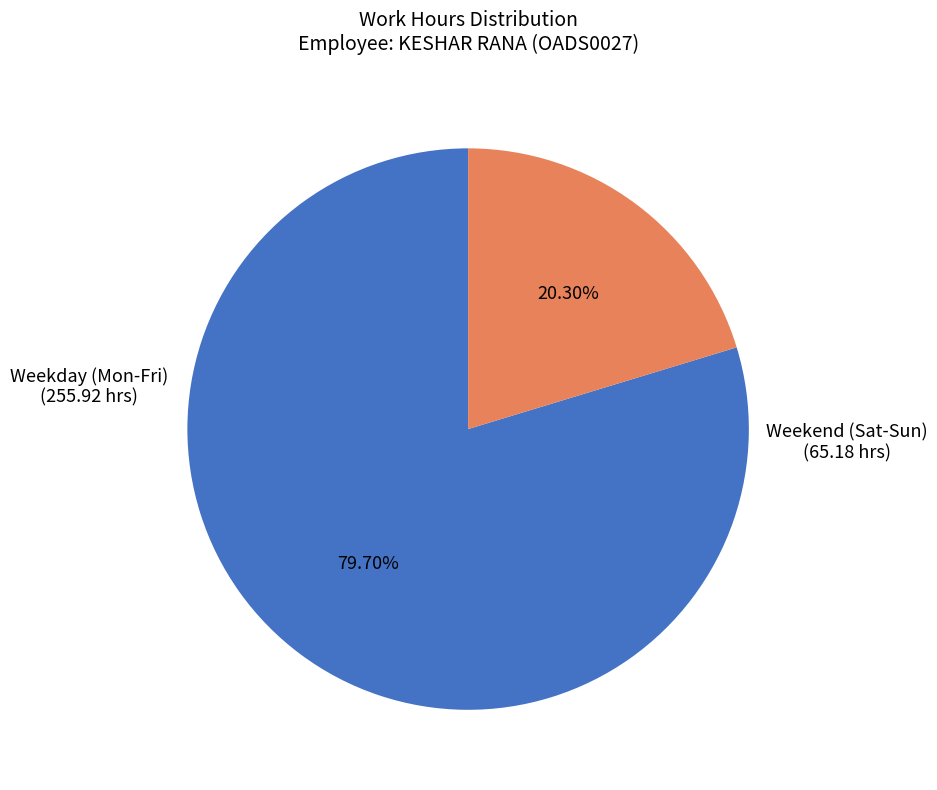

What is the largest slice in the pie chart?

Weekday (Mon-Fri)